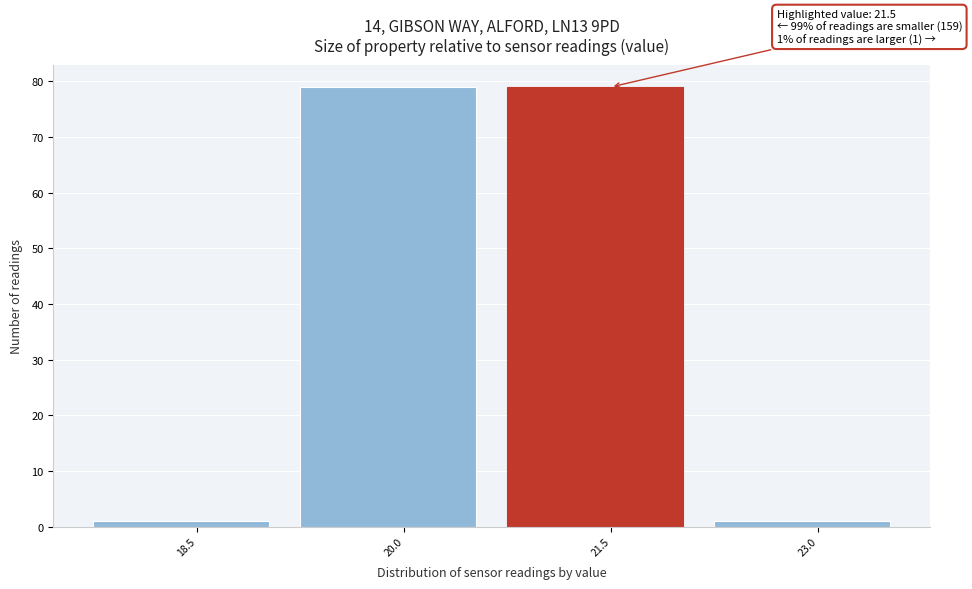

Reading right to left, extract all data points from this chart.

23.0=1	21.5=79	20.0=79	18.5=1